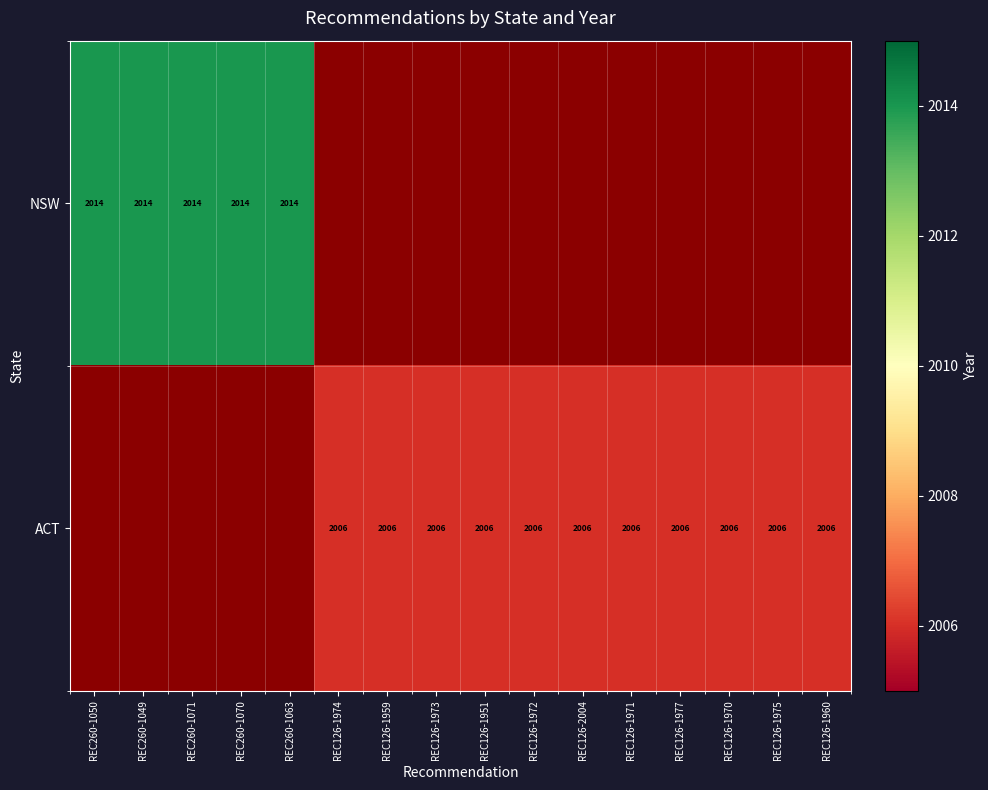

Which has a higher value, REC260-1050 or REC126-1970?

REC126-1970